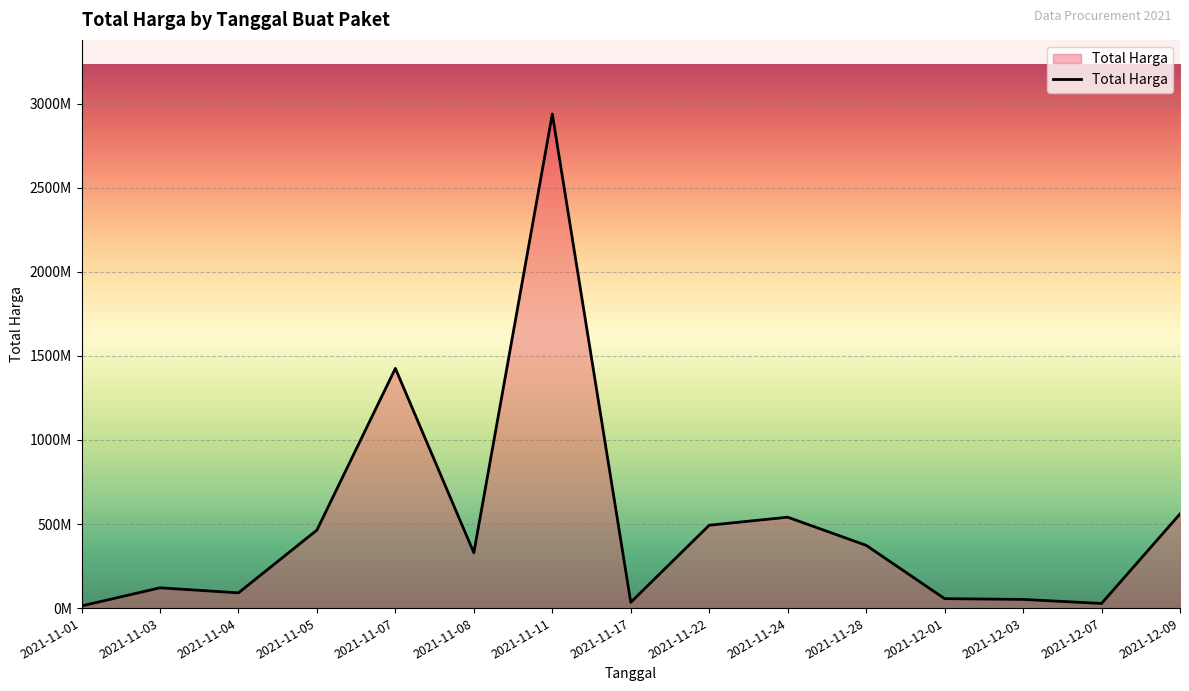

Does the chart have visible grid lines?

Yes